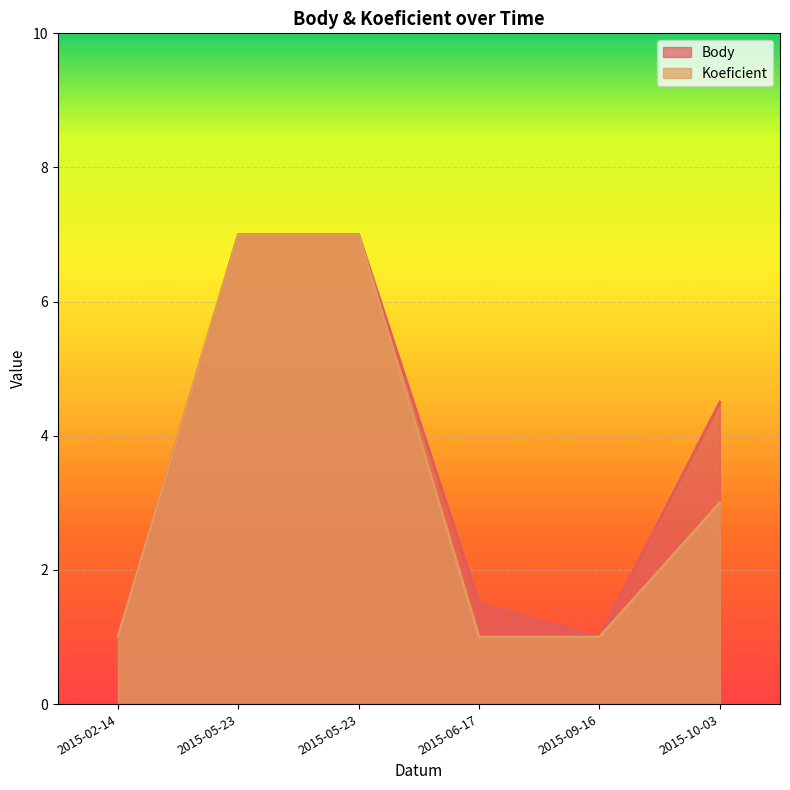

Read the Koeficient value at 2015-09-16.

1.0